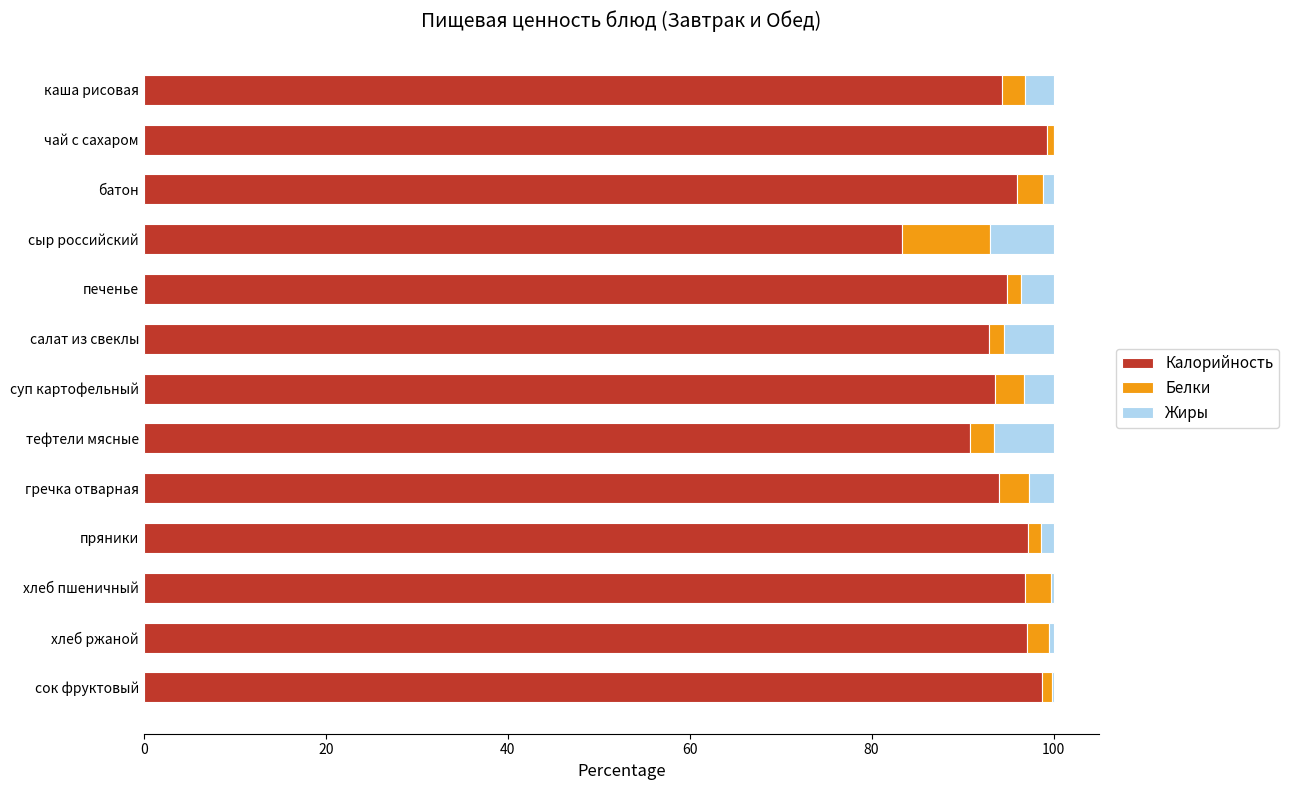

What is the maximum value for Калорийность?

99.3